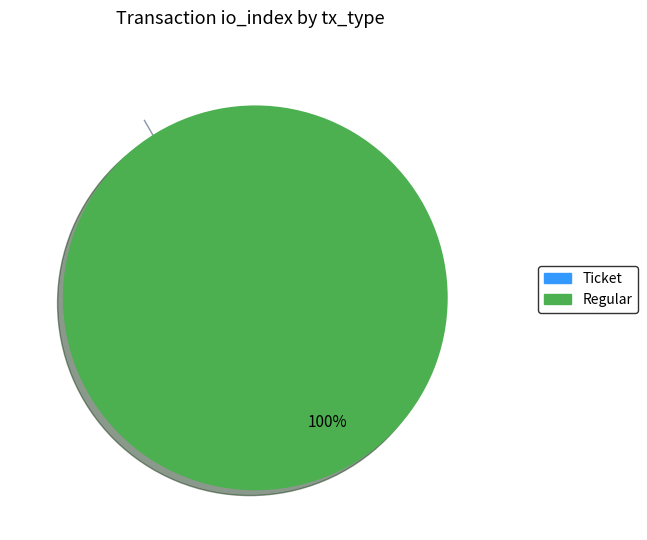

What is the largest slice in the pie chart?

Regular